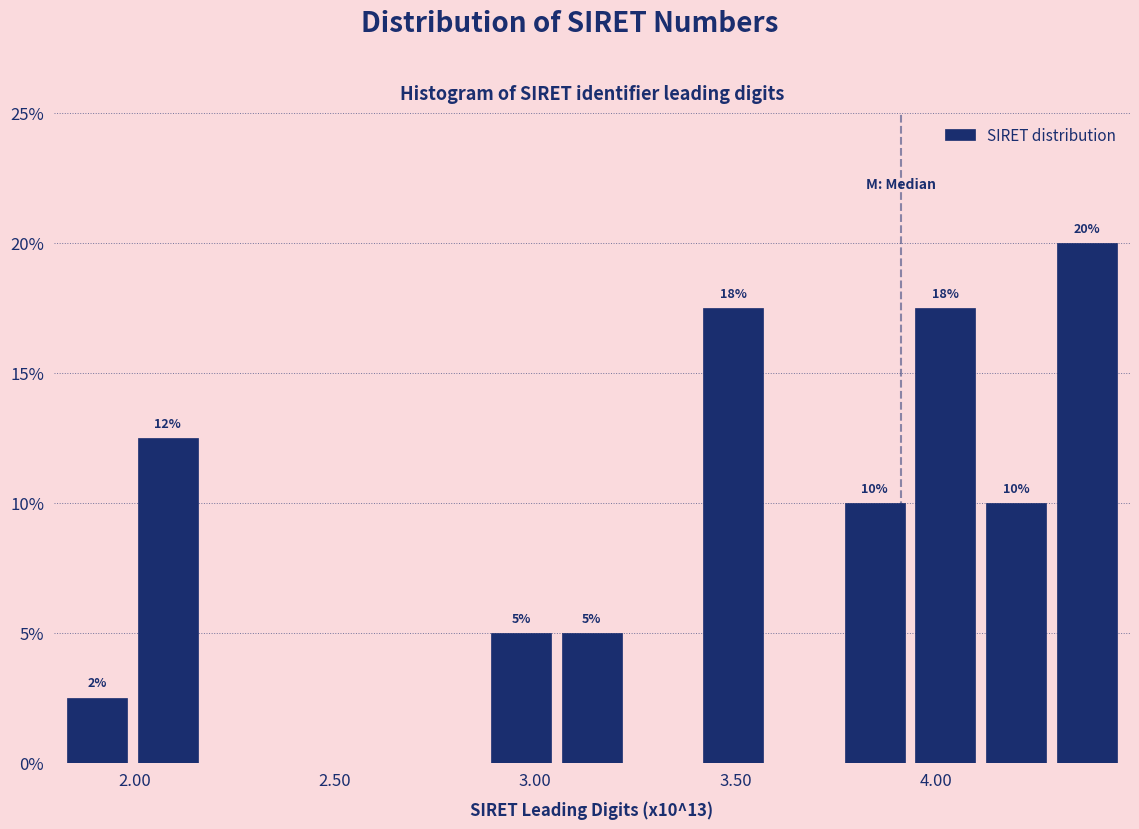

Read against the x-axis, roughly where is the centre of the tallest bar?

4.40